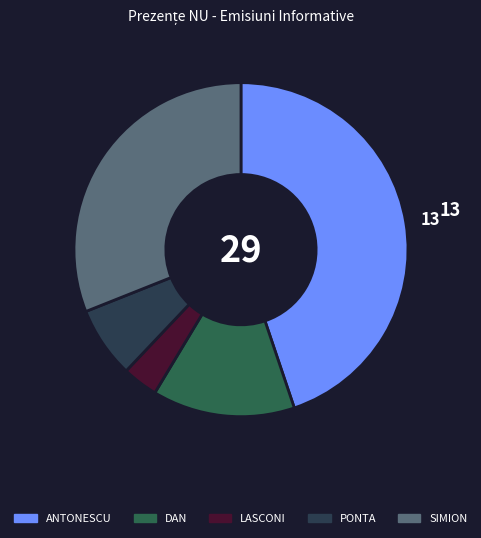

How many segments does this pie chart have?

5